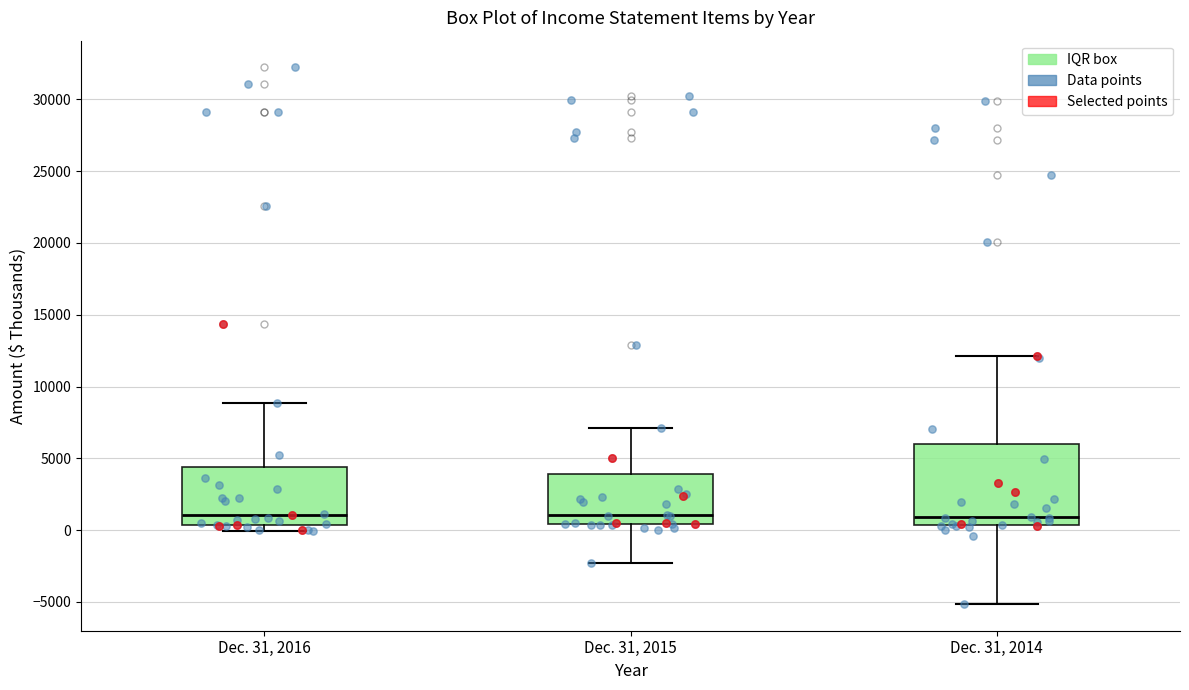

Reading left to right, read every box against the y-axis: the position of its median line, the range the box covers, and the ends of its whiskers. The values are not printed on the chart, so give them approximately, as read against the axis.

Dec. 31, 2016: median 1000, box 500 to 4500, whiskers 0 to 9000
Dec. 31, 2015: median 1000, box 500 to 4000, whiskers -2500 to 7000
Dec. 31, 2014: median 1000, box 500 to 6000, whiskers -5000 to 12000